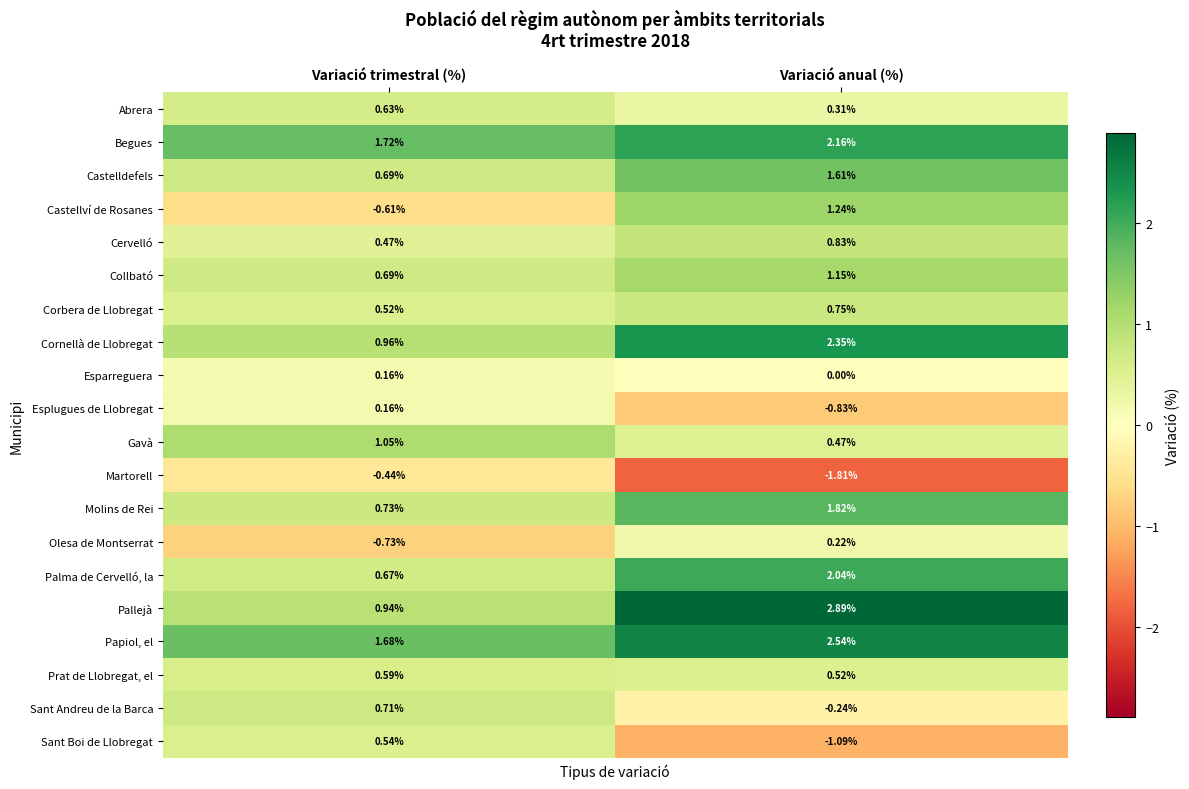

Rank the categories by Abrera value from highest to lowest.

Variació trimestral (%), Variació anual (%)